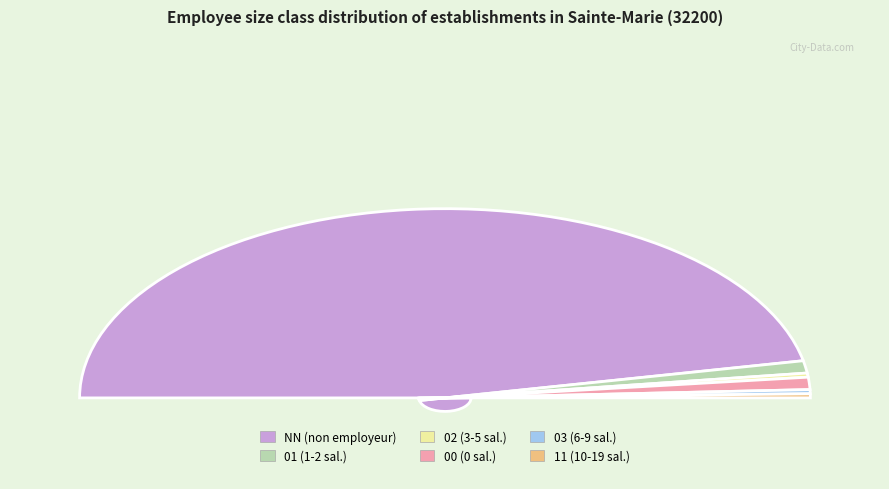

Which slice represents more than half of the pie?

NN